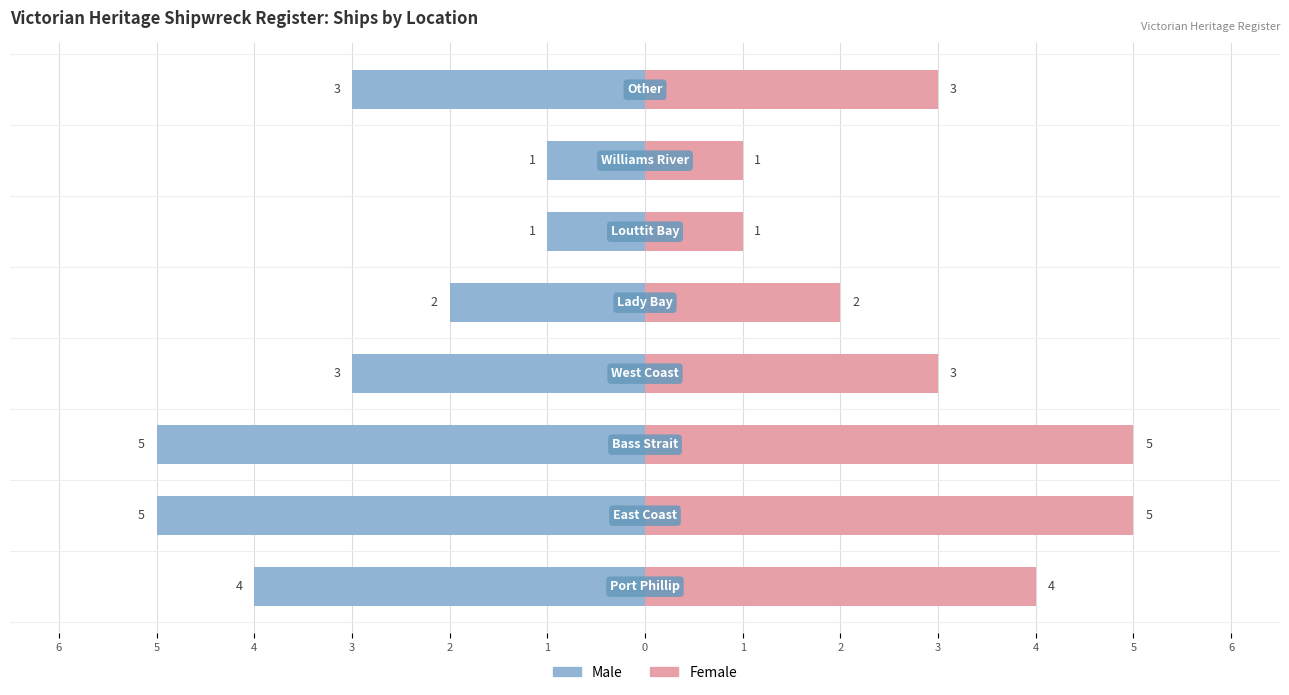

Rank the series at 4 from lowest to highest value.

Male, Female